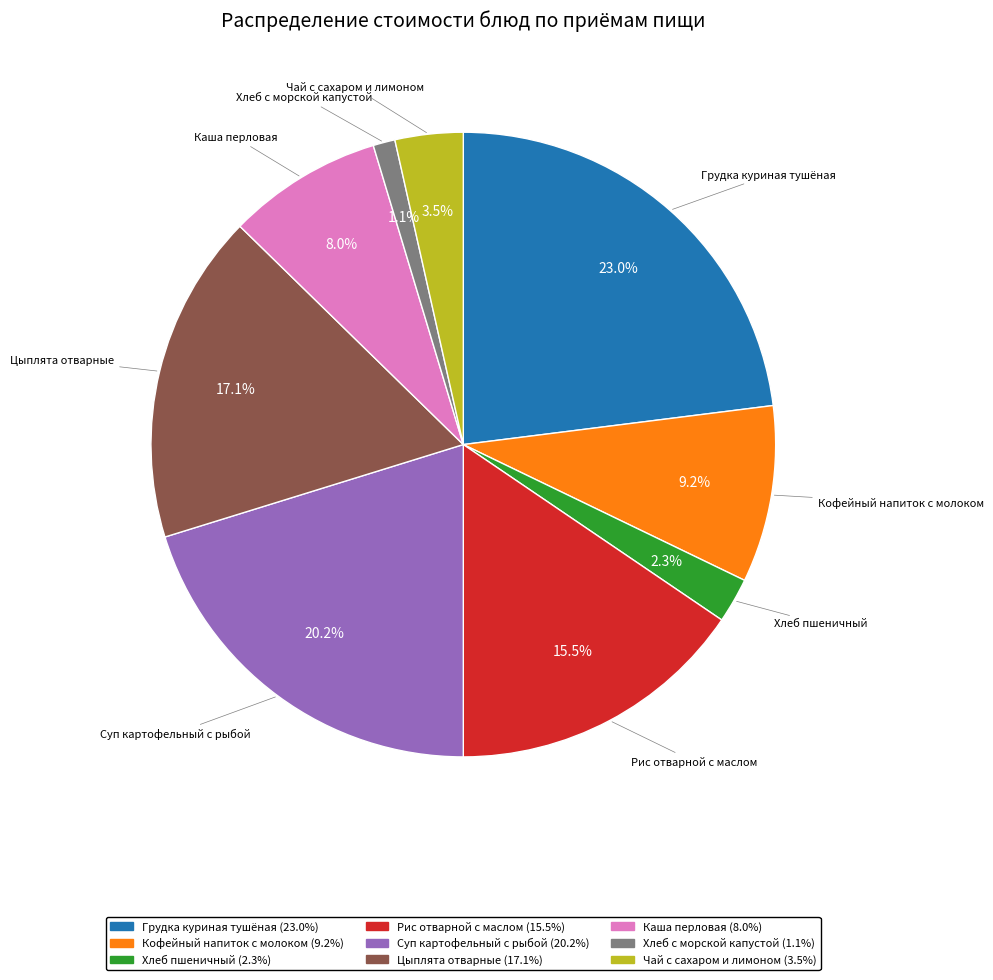

To the nearest percent, what percentage of the pie is Хлеб с морской капустой?

1%